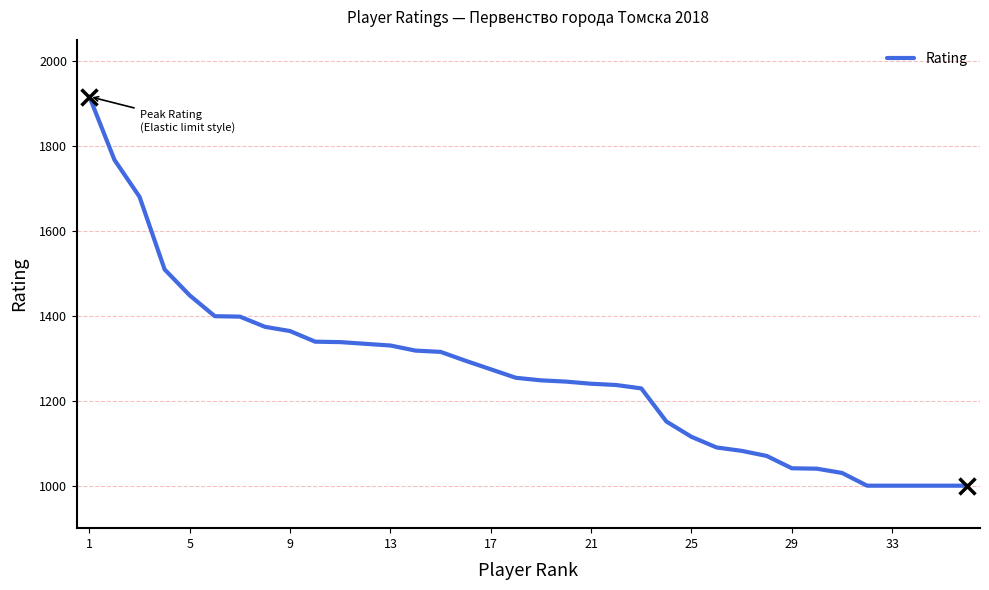

Count the number of data series in this chart.

1